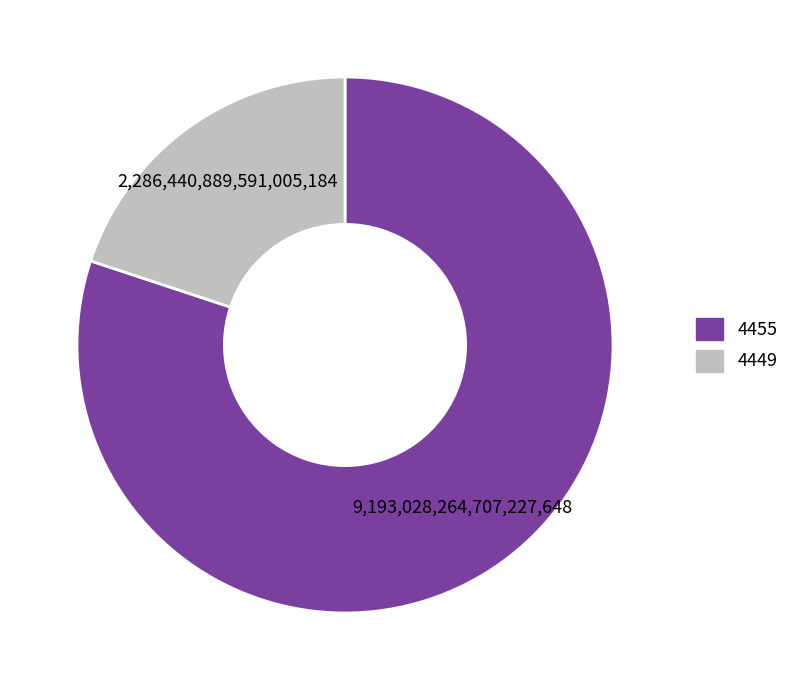

True or false: 4449 accounts for 7% of the total.

False